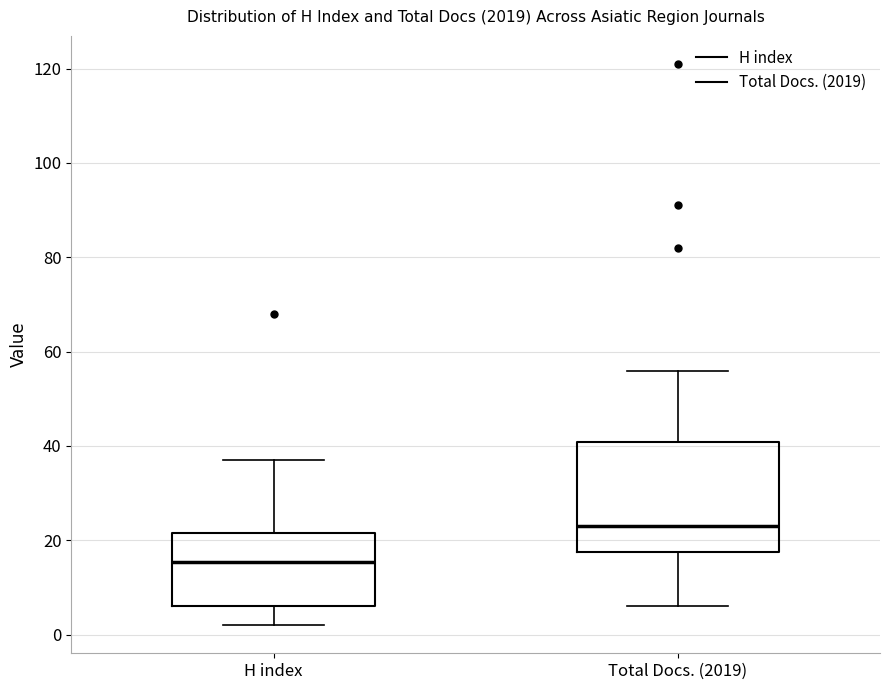

Which box has the highest median line?

Total Docs. (2019)